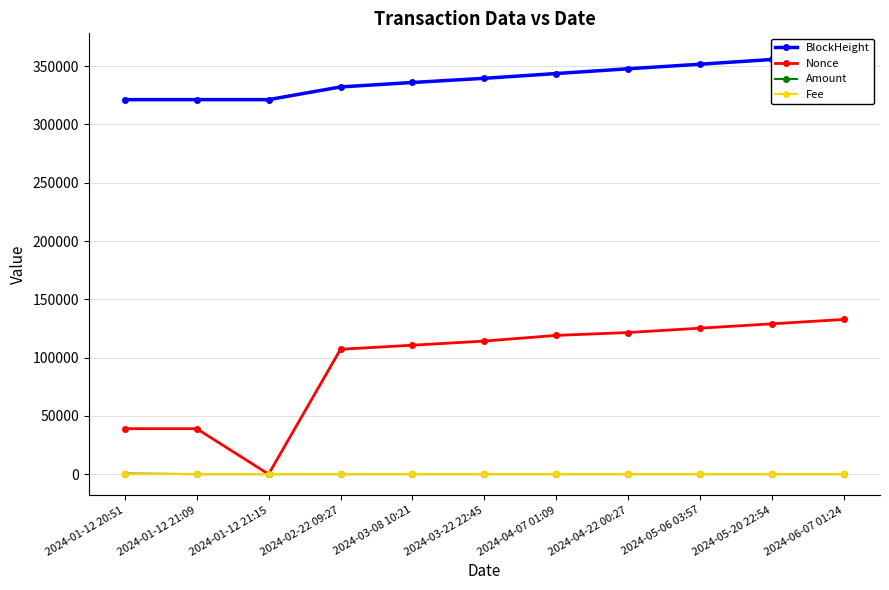

What is the average value of the Nonce series?

94302.5